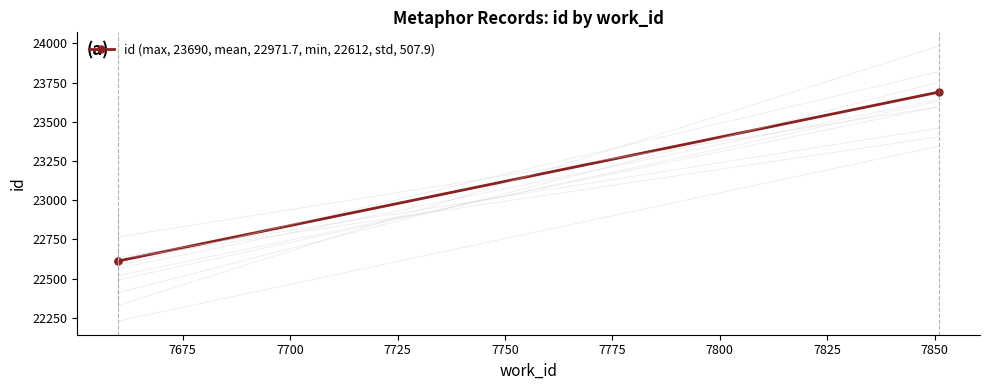

Approximately how many times larger is the value at 7700 compared to 7675?

1.0